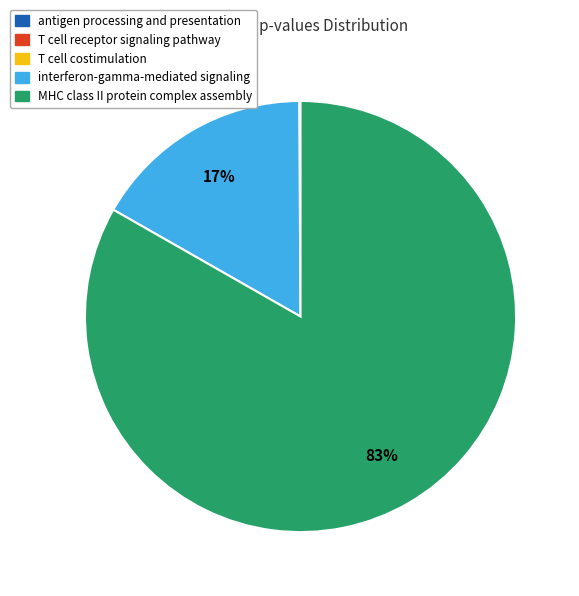

Does any single category account for the majority?

Yes